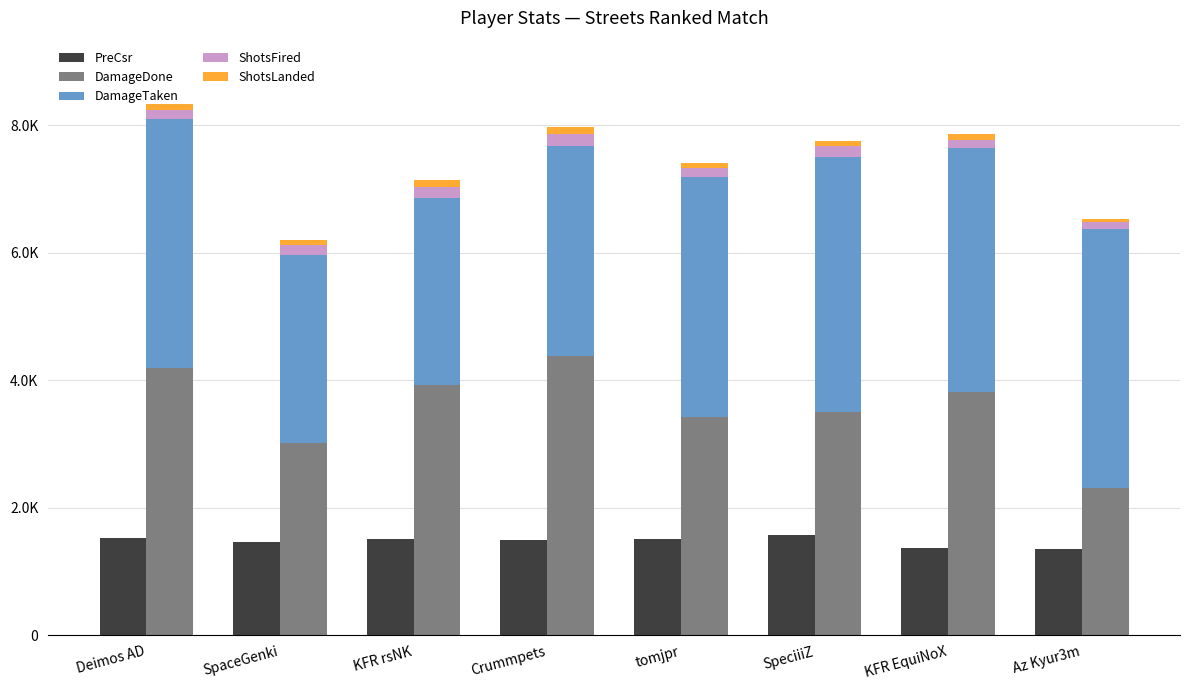

Where is ShotsFired nearest to the value 145?

Deimos AD